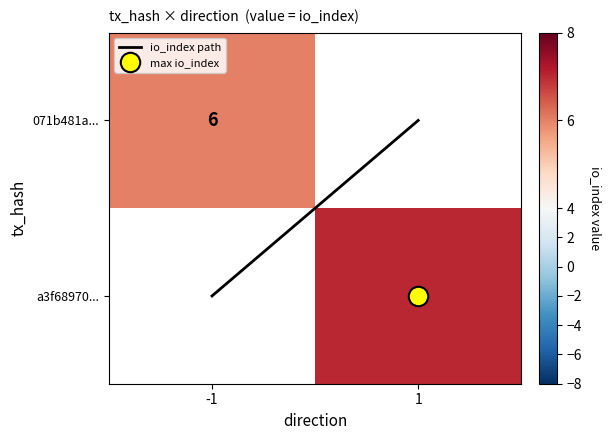

What is the greatest value displayed?

7.0